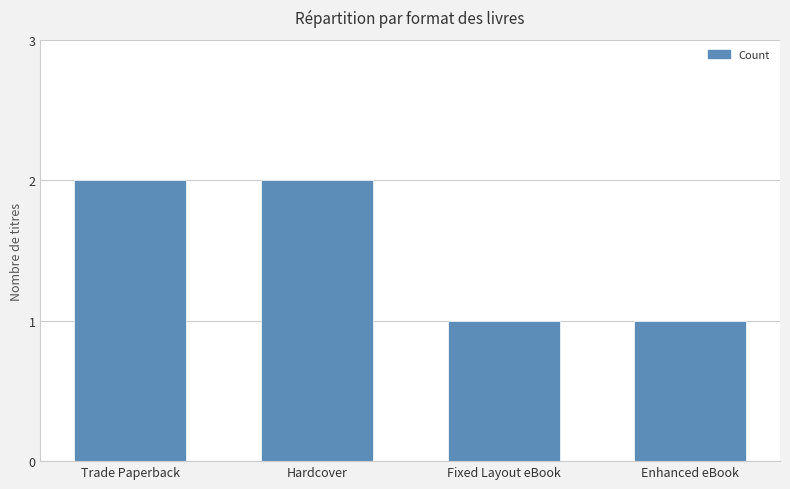

Count the values in the range 1 to 2.

4